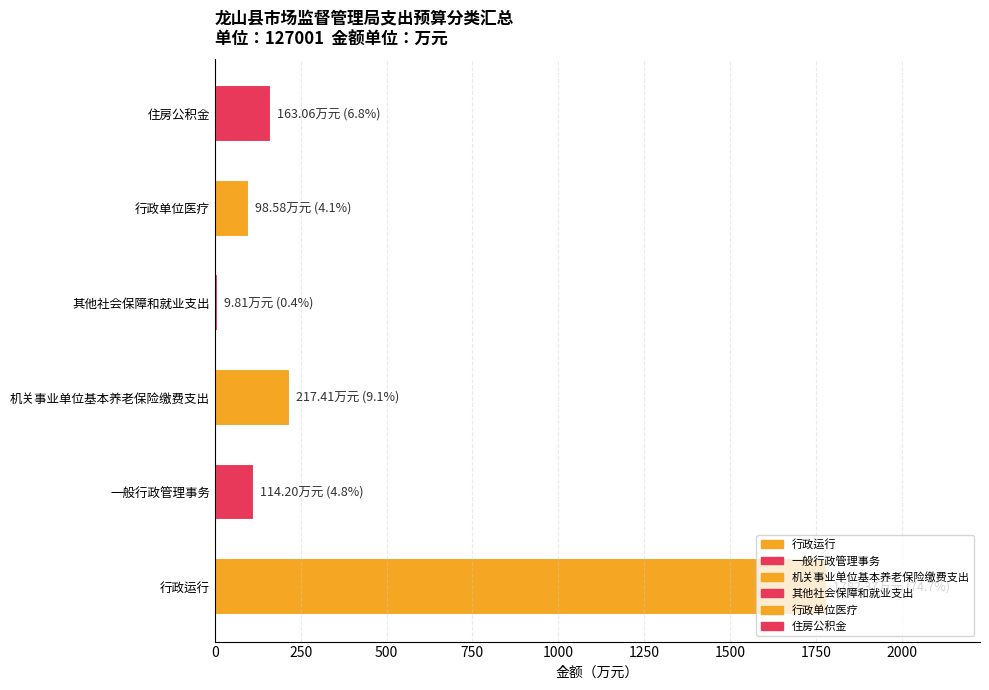

Which label corresponds to the largest value in the chart?

行政运行